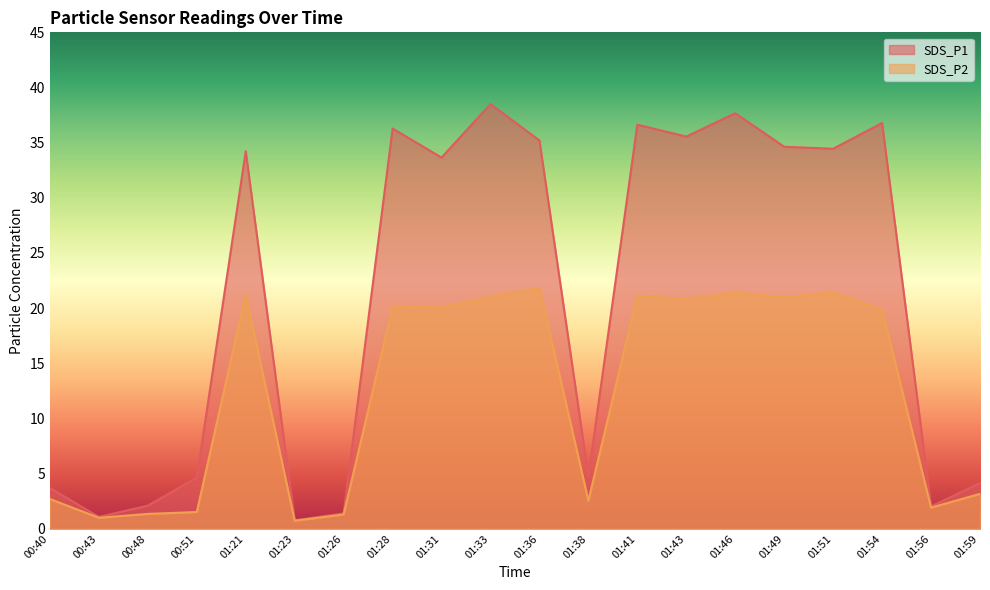

What value does the SDS_P2 series have at 01:49?

21.0